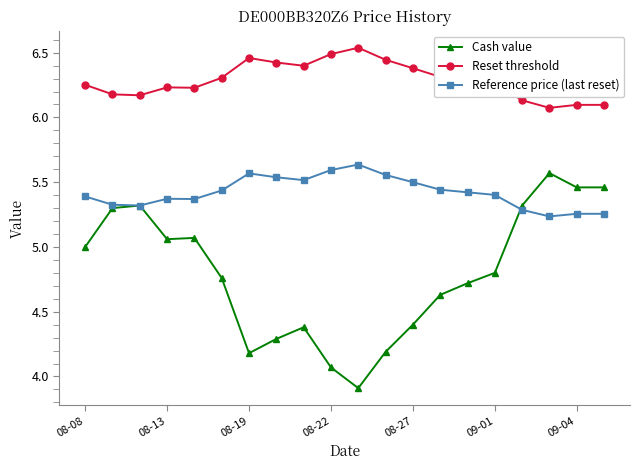

True or false: Reset threshold has more than 1 interior local peaks.

True